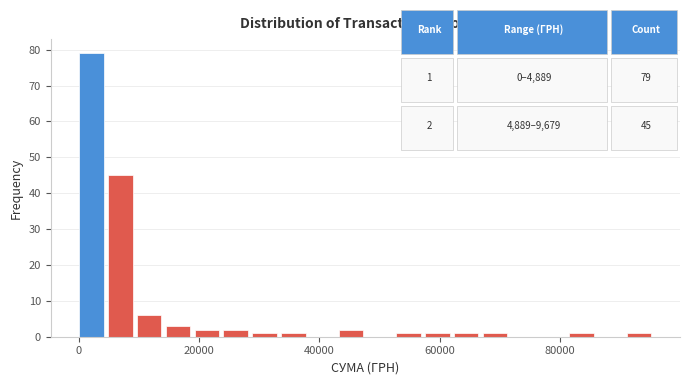

Around what value on the x-axis is the tallest bar? Give the approximate position of its centre, as read against the axis.

2000